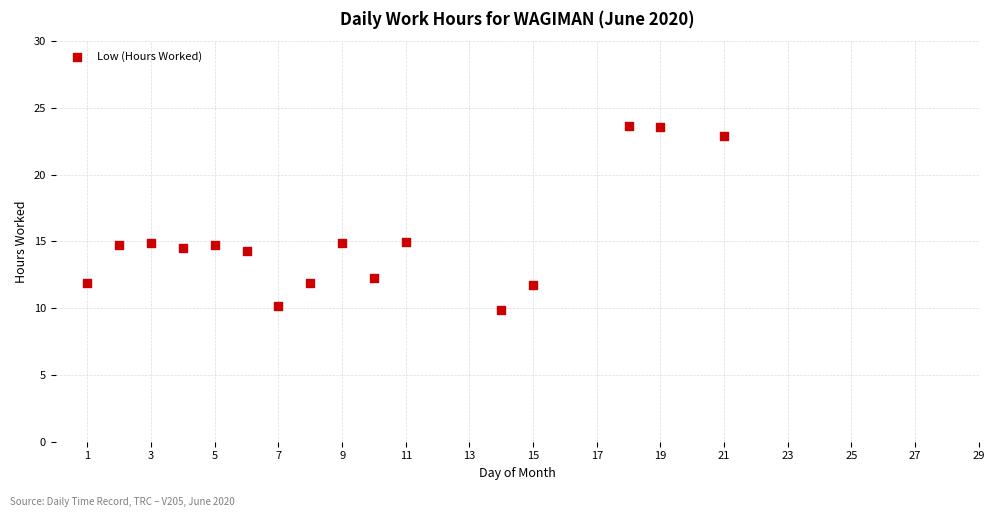

What is the range of Y values (max minus min)?

13.7